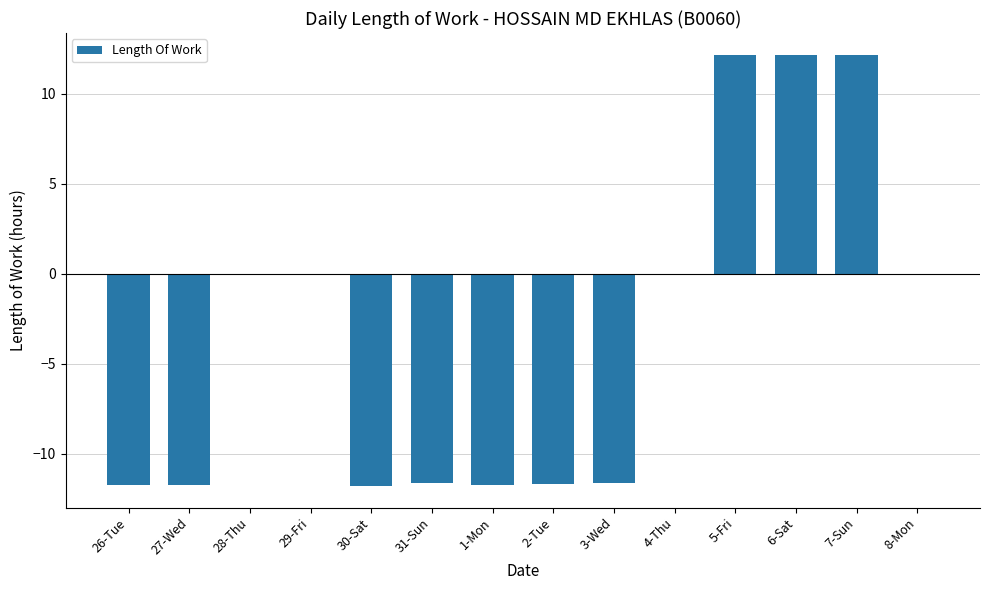

What is the sum of all values?

-45.6